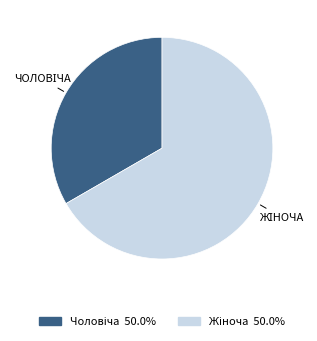

Is there a majority slice in this chart?

Yes